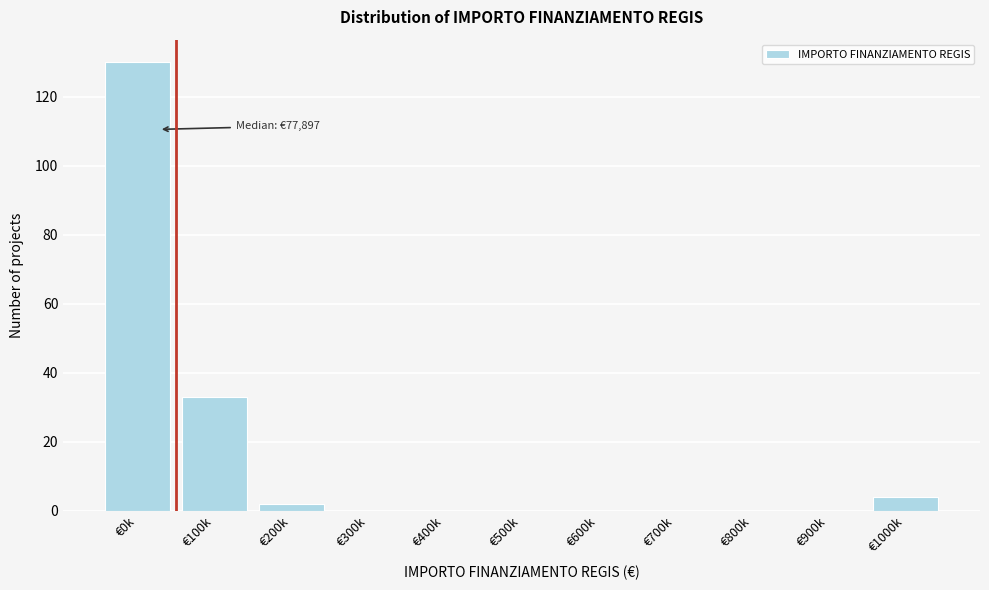

Reading left to right, list all the values displayed in this chart.

€0k=130	€100k=33	€200k=2	€300k=0	€400k=0	€500k=0	€600k=0	€700k=0	€800k=0	€900k=0	€1000k=4